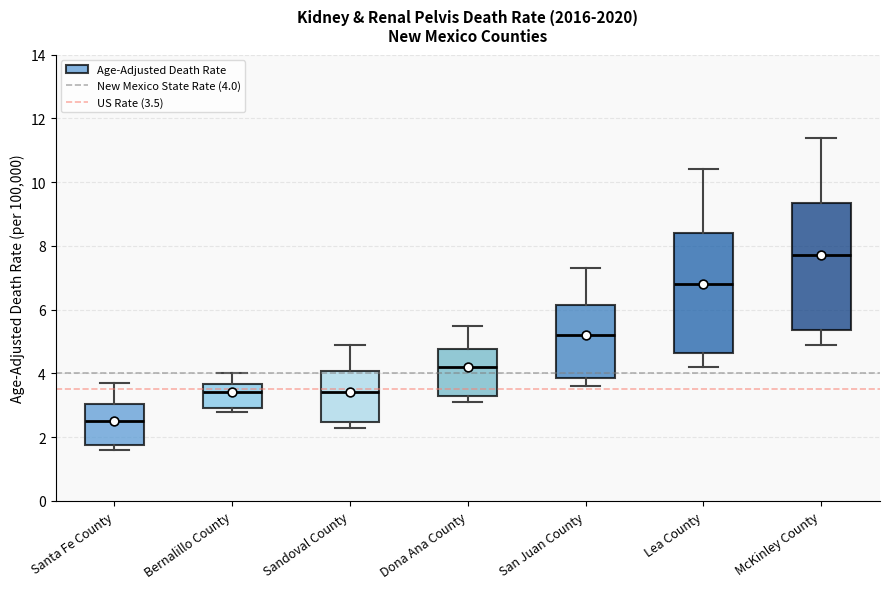

Comparing the boxes themselves (not the whiskers), which one is the tallest?

McKinley County